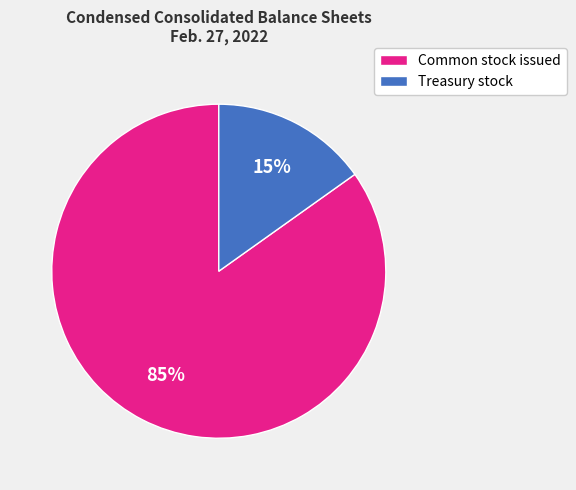

To the nearest percent, what is the average slice percentage?

50%